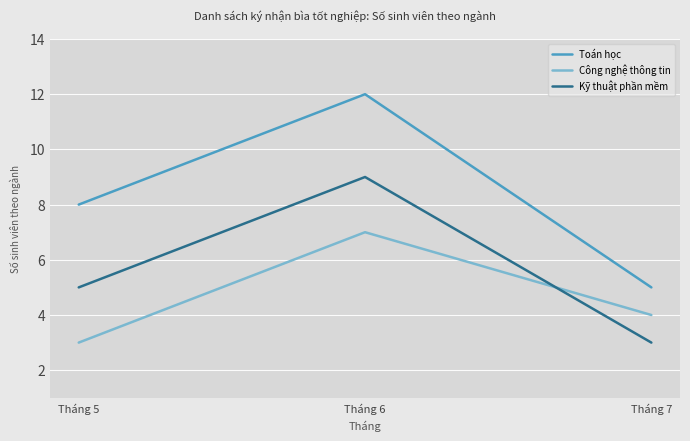

Does the chart have visible grid lines?

Yes